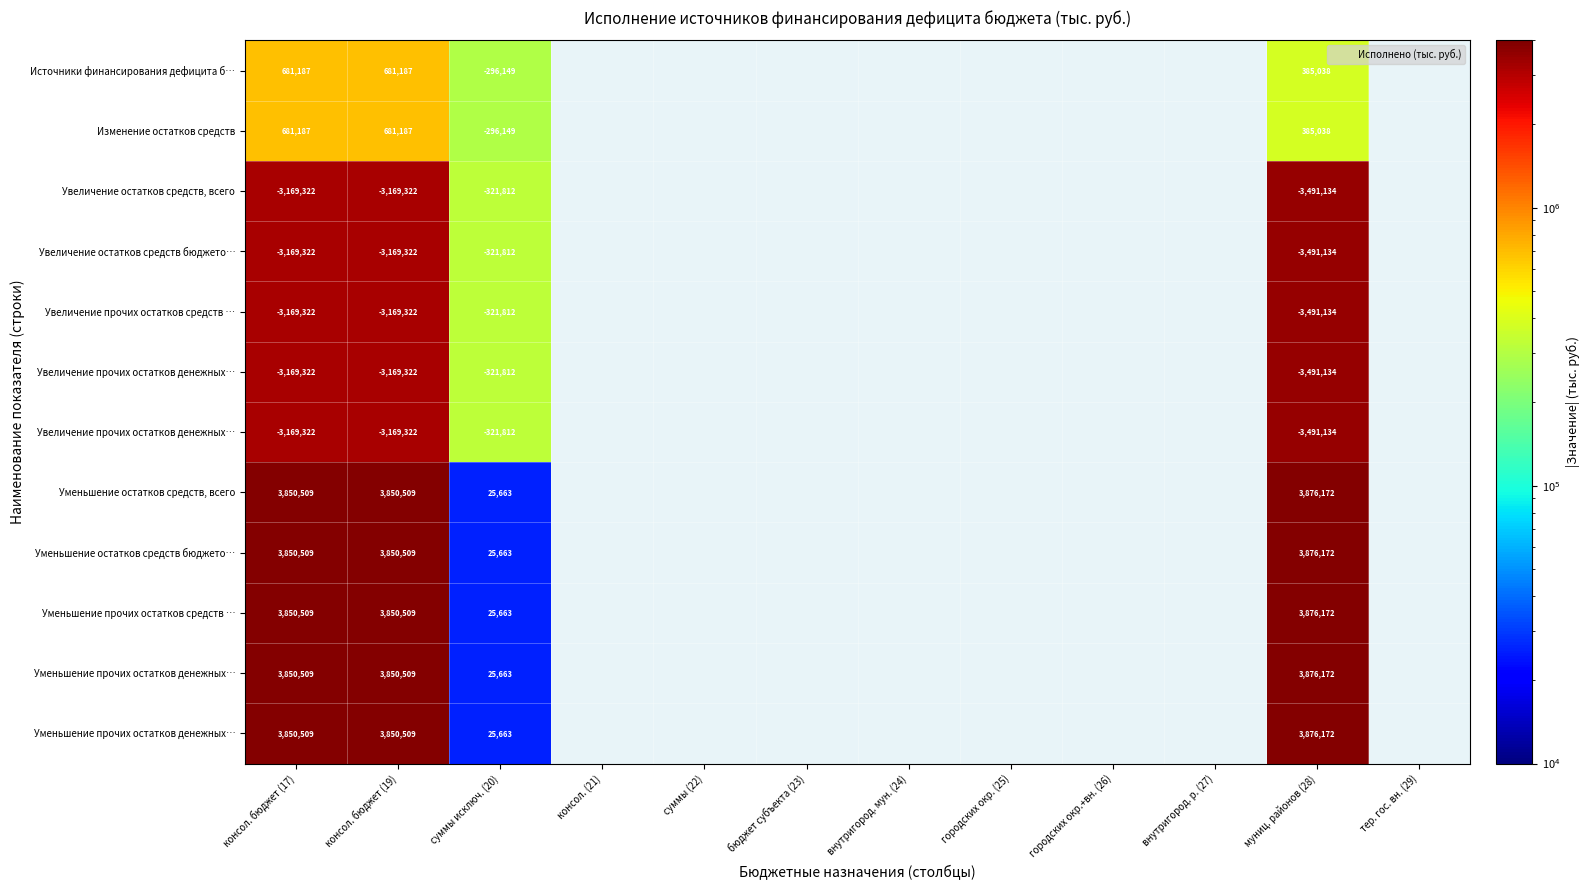

Which has a higher value, тер. гос. вн. (29) or консол. (21)?

консол. (21)